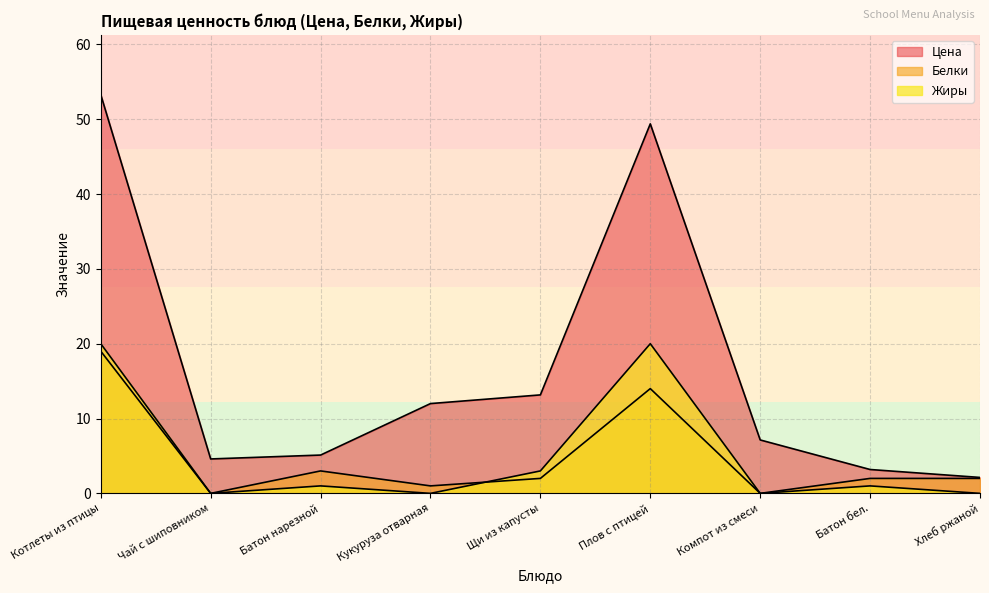

What is the maximum value shown in the chart?

53.3